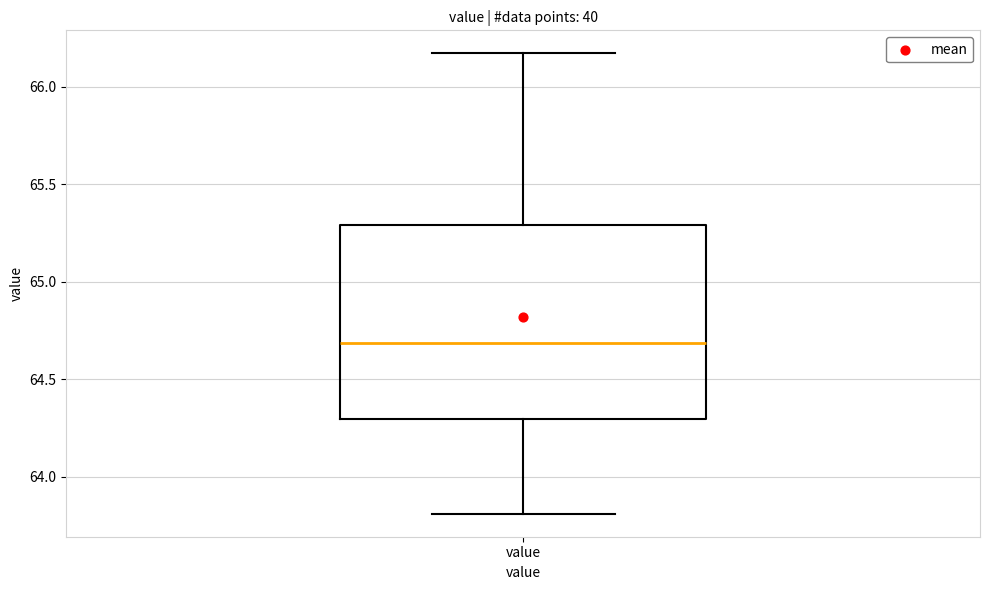

Transcribe this box plot: give where the median line is, the range the box spans, and where the two whiskers end, as read against the y-axis. The values are not printed on the chart, so give them approximately, as read against the axis.

median 64.70, box 64.30 to 65.30, whiskers 63.80 to 66.15